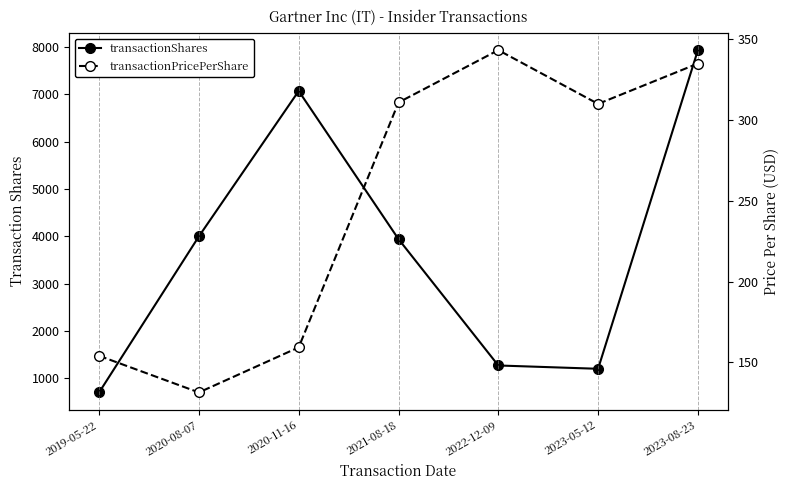

What is the highest value of the transactionPricePerShare series?

343.4